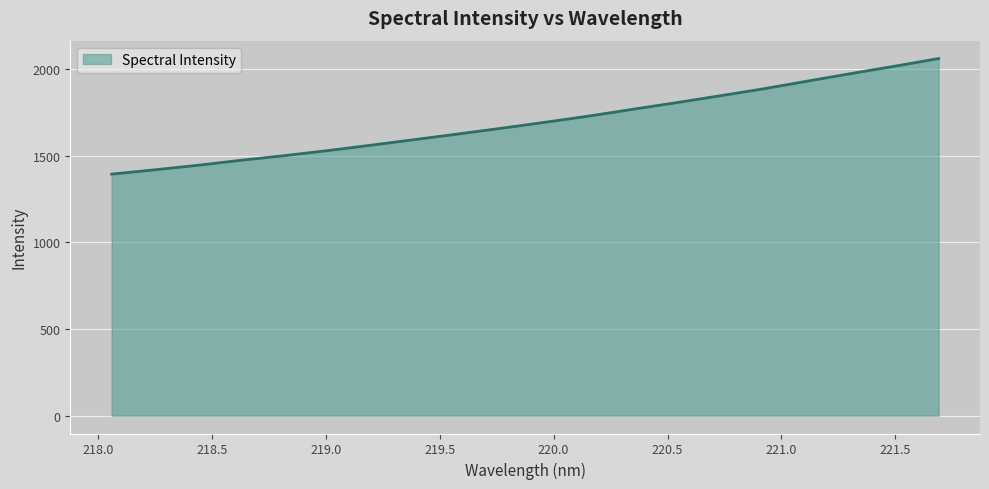

Reading left to right, extract all data points from this chart.

1395.0	1420.0	1446.6	1475.6	1502.6	1532.0	1563.4	1595.6	1628.1	1661.4	1695.9	1731.6	1770.5	1808.7	1848.2	1888.7	1932.7	1976.3	2018.5	2062.5